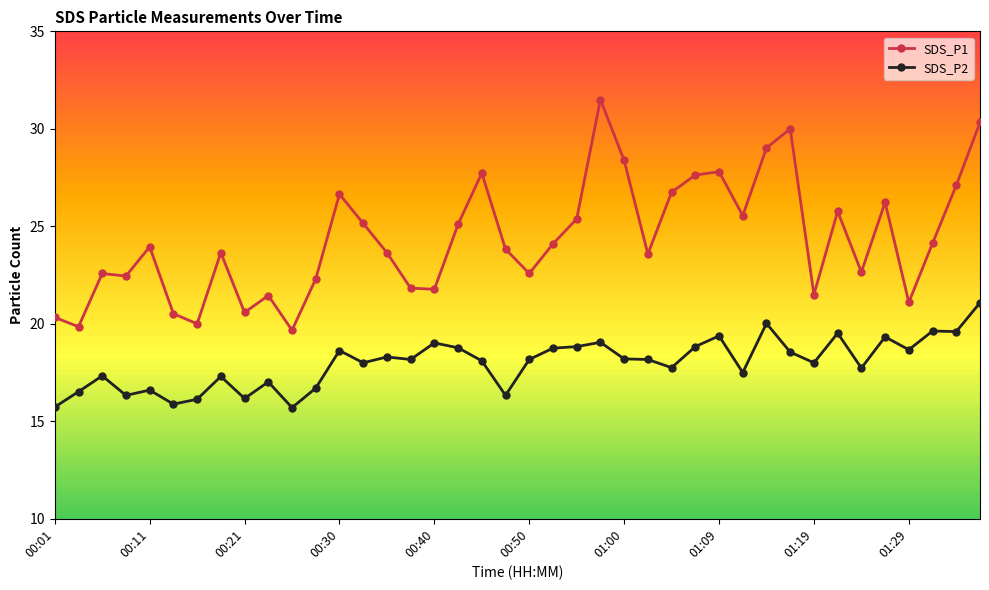

True or false: SDS_P1 has more than 1 interior local peaks.

True